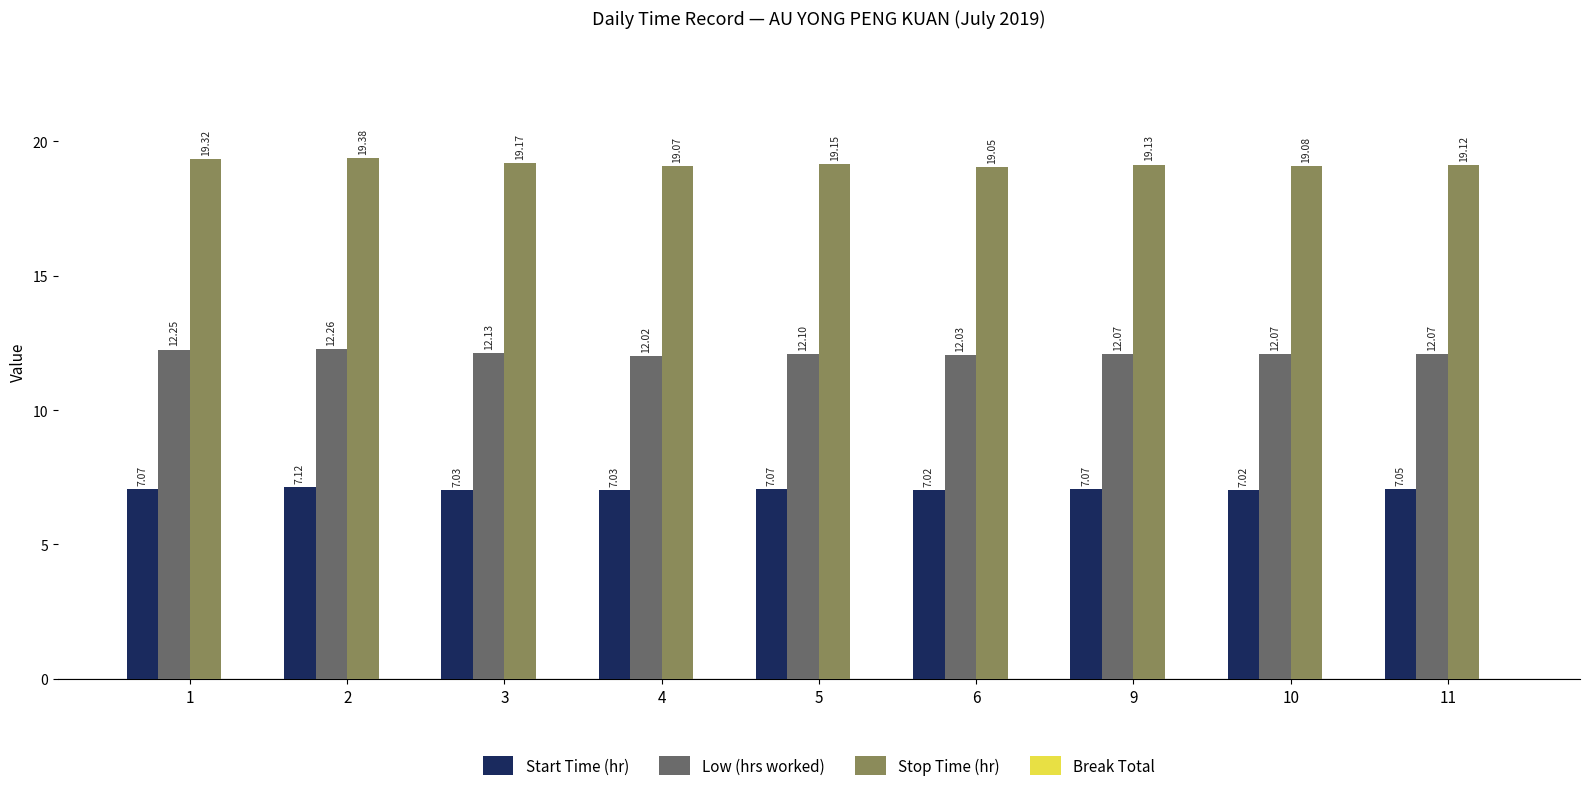

Which series has the widest spread of values?

Stop Time (hr)